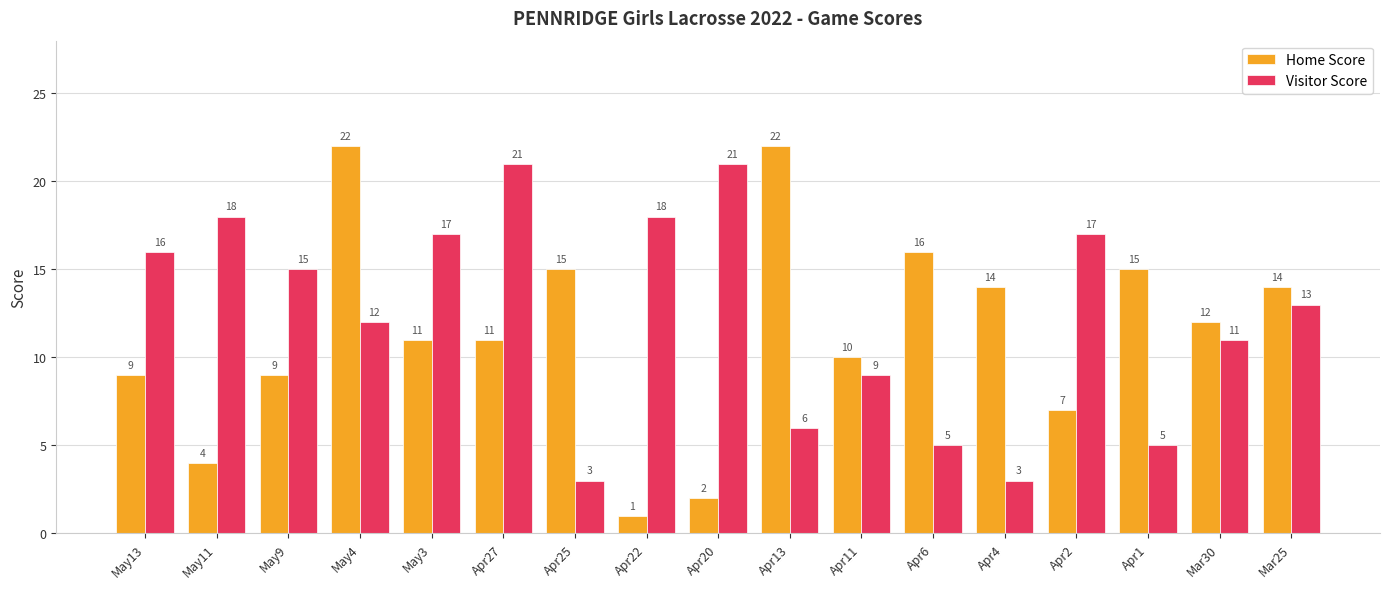

List the series in order of their peak value, highest first.

Home Score, Visitor Score